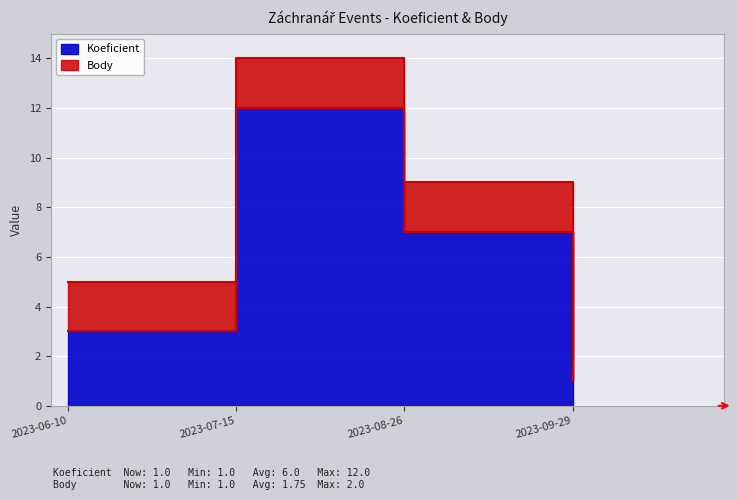

Reading left to right, list all the values displayed in this chart.

2023-06-10=3	2023-07-15=12	2023-08-26=7	2023-09-29=1